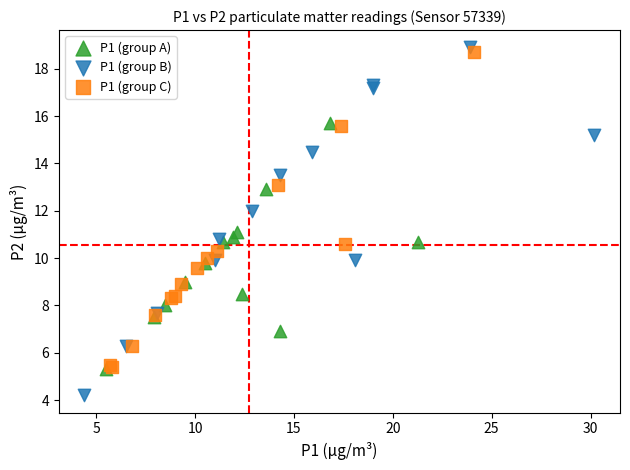

Which series reaches the minimum Y coordinate?

P1 (group B)